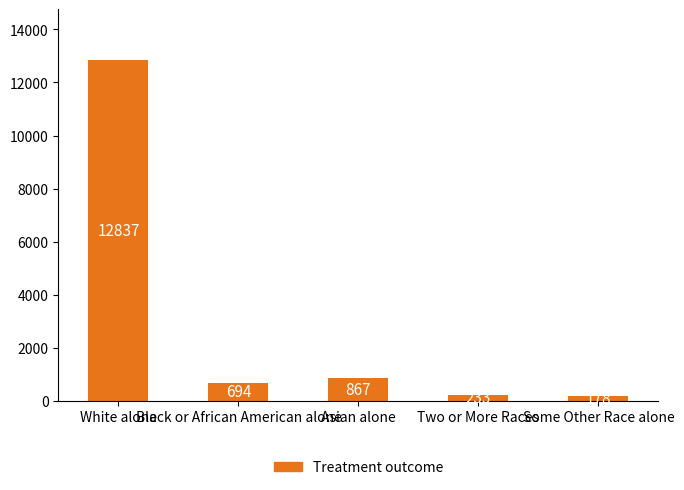

True or false: the data shows 867 at Asian alone.

True